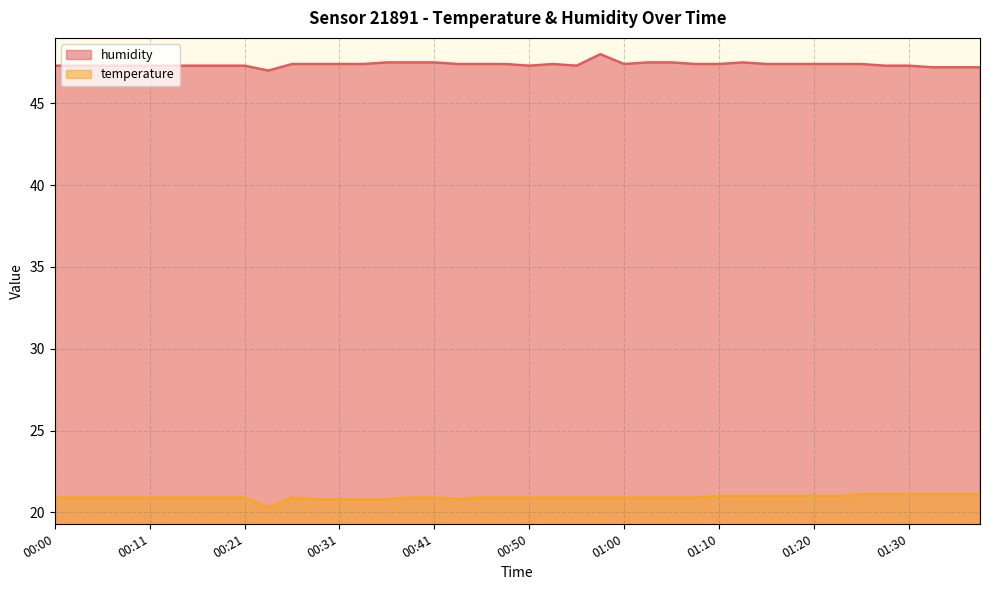

How many temperature values are between 20 and 21?

34